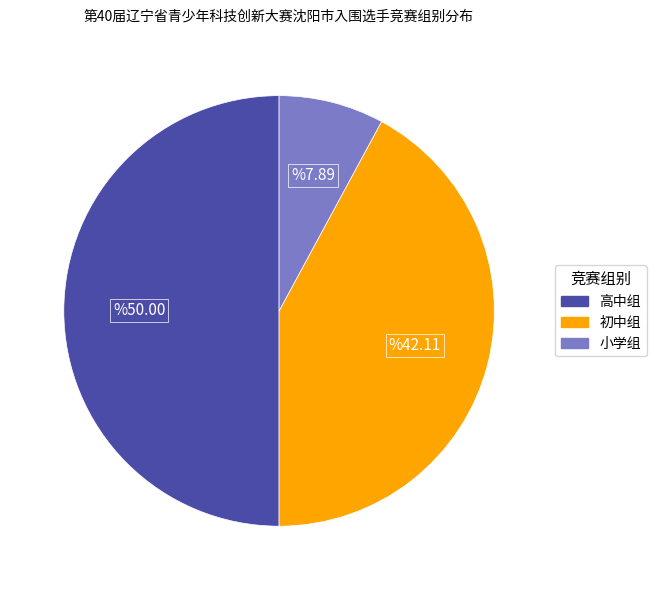

Does 小学组 represent more than half of the total?

No